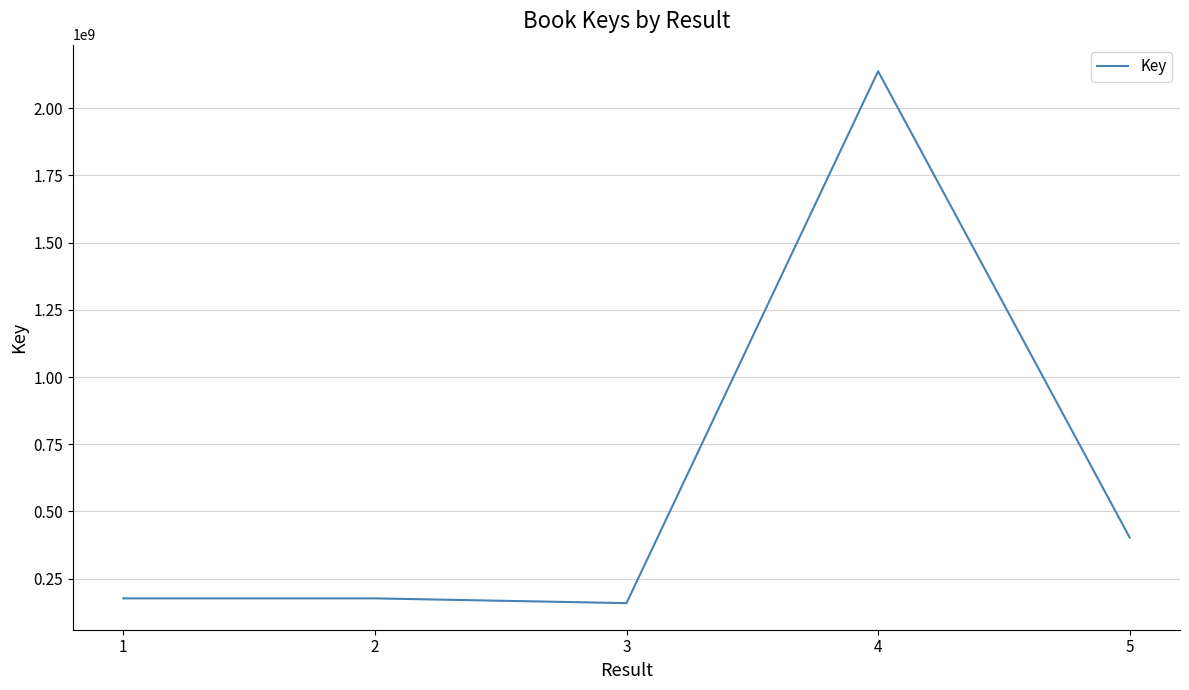

What is the difference between the values at 4 and 2?

1961273641